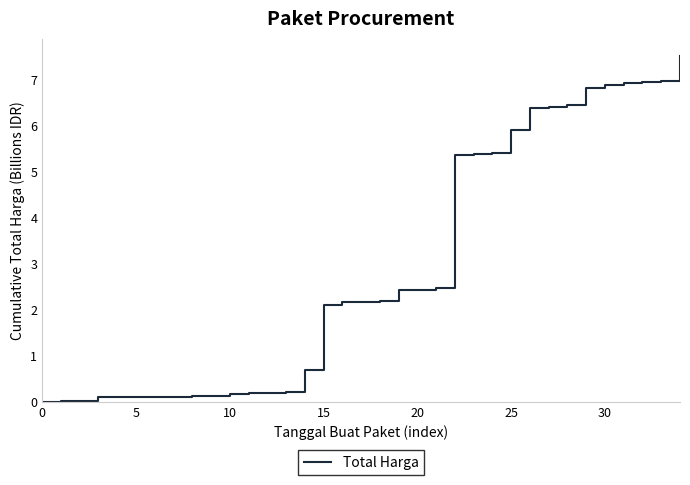

What is the greatest value displayed?

7.5